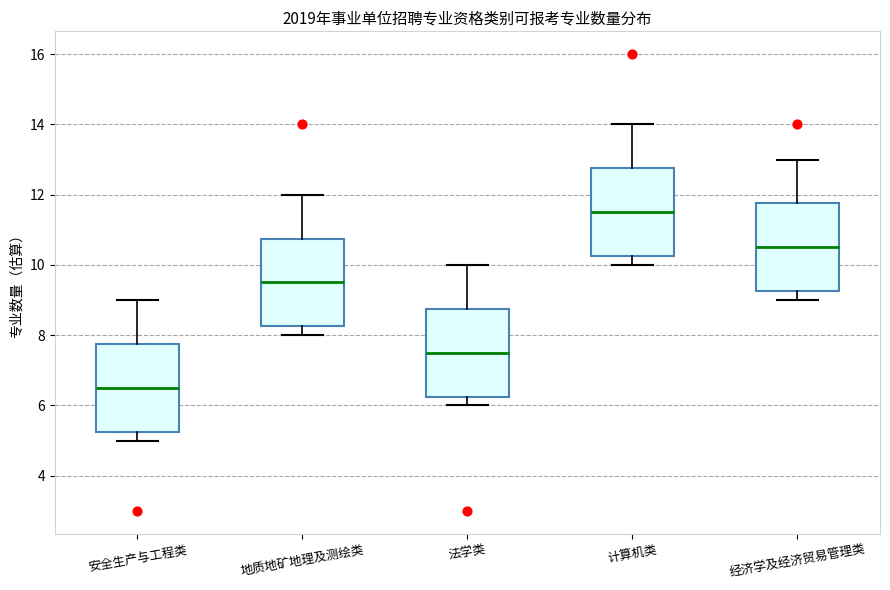

Reading left to right, transcribe this box plot: for each box, give where its median line is, the range the box spans, and where its two whiskers end, as read against the y-axis. The values are not printed on the chart, so give them approximately, as read against the axis.

安全生产与工程类: median 6.6, box 5.2 to 7.8, whiskers 5.0 to 9.0
地质地矿地理及测绘类: median 9.6, box 8.2 to 10.8, whiskers 8.0 to 12.0
法学类: median 7.6, box 6.2 to 8.8, whiskers 6.0 to 10.0
计算机类: median 11.6, box 10.2 to 12.8, whiskers 10.0 to 14.0
经济学及经济贸易管理类: median 10.6, box 9.2 to 11.8, whiskers 9.0 to 13.0